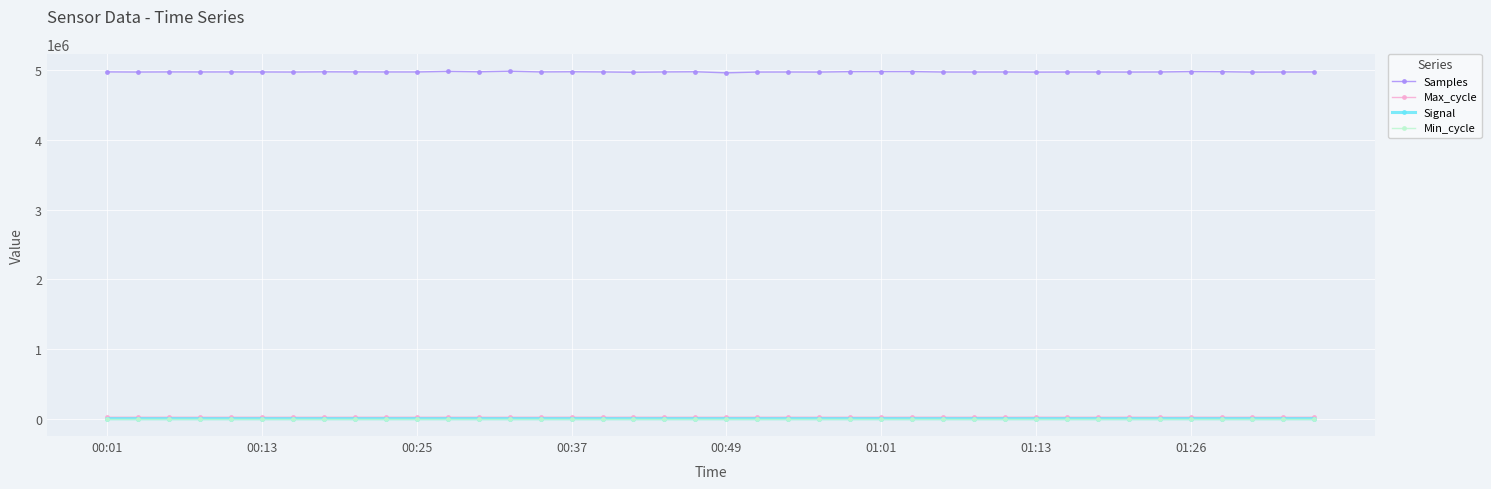

True or false: Max_cycle has more than 1 interior local peaks.

True